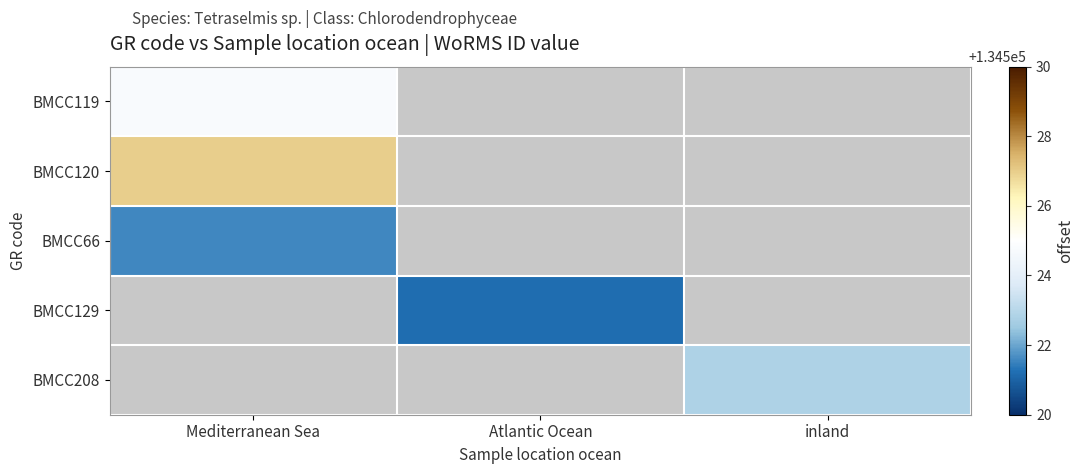

What is the lowest value of the BMCC120 series?

134527.0